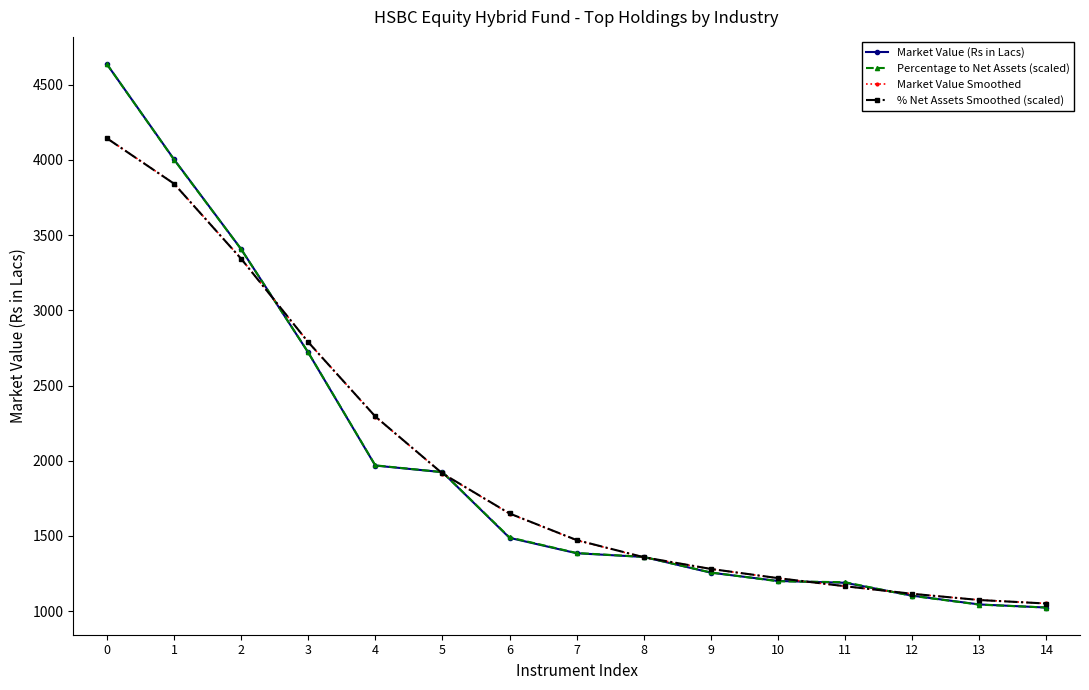

What is the value of the Market Value (Rs in Lacs) point at the 8th from the left?

1385.3